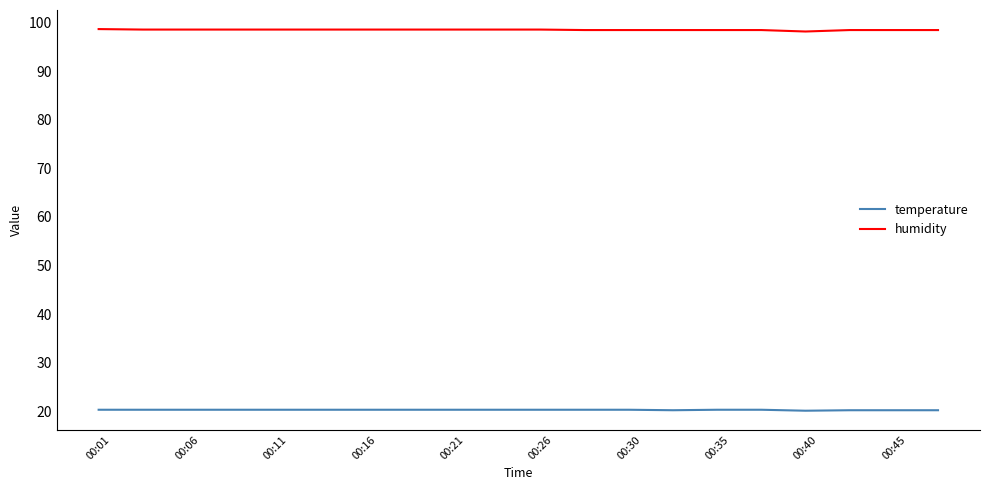

True or false: temperature and humidity intersect in this chart.

False